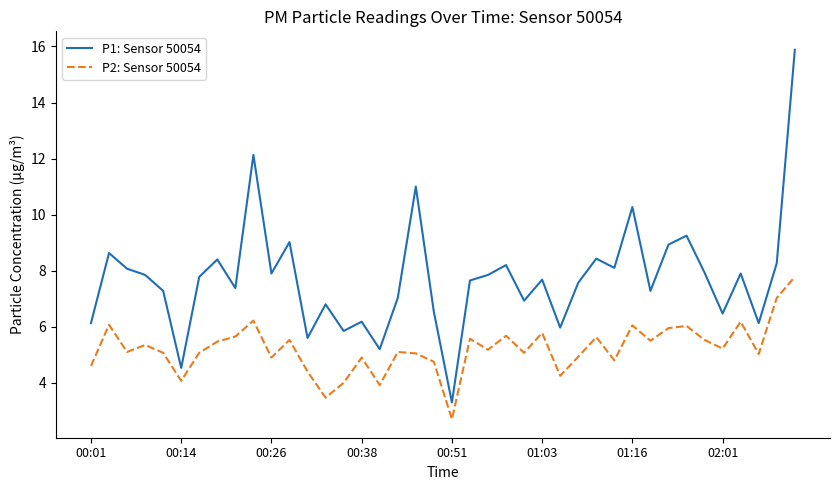

What is the highest value of the P1: Sensor 50054 series?

15.9